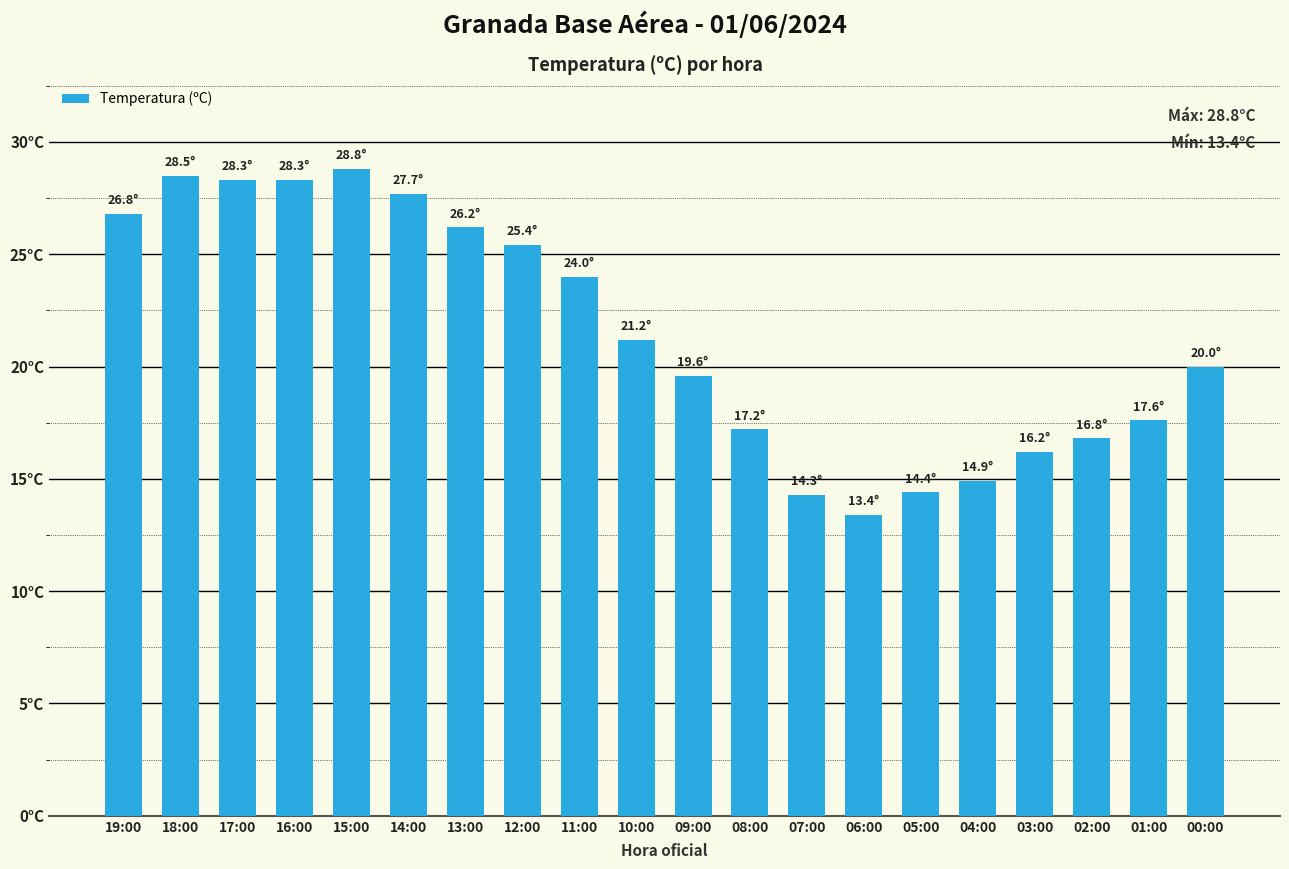

What is the sum of the values at 15:00 and 11:00?

52.8